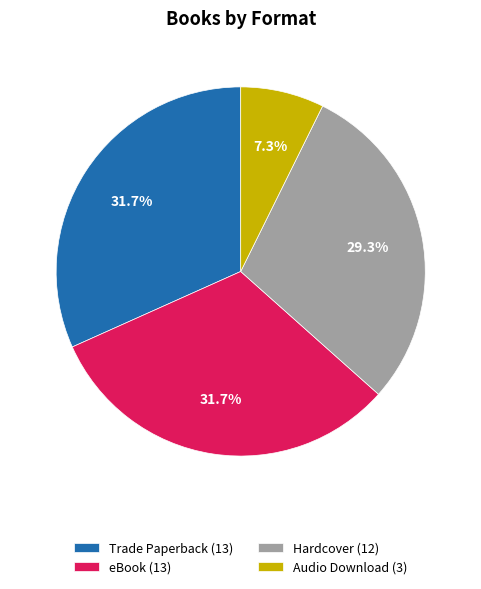

True or false: Audio Download accounts for 7% of the total.

True